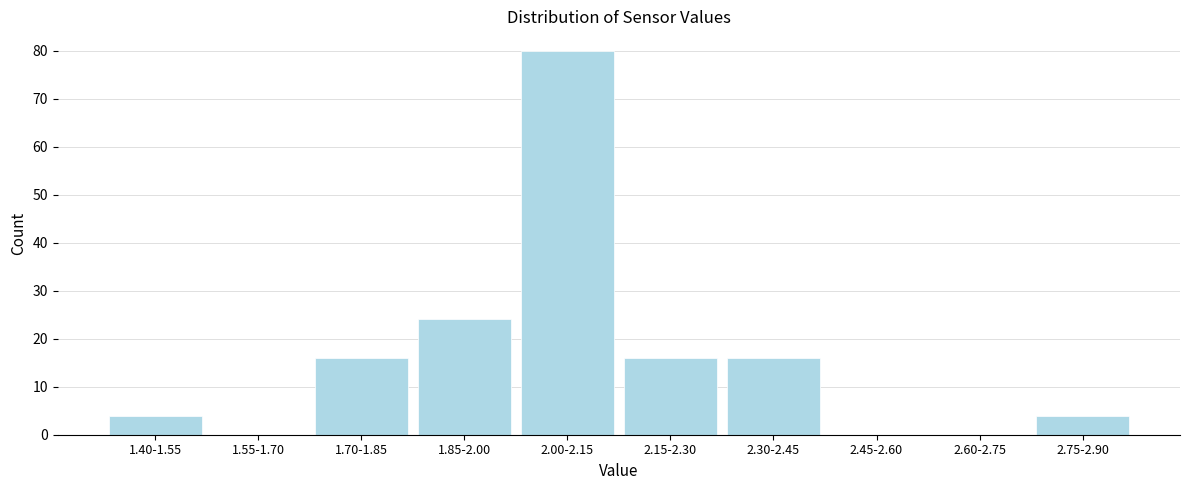

What is the maximum value shown in the chart?

80